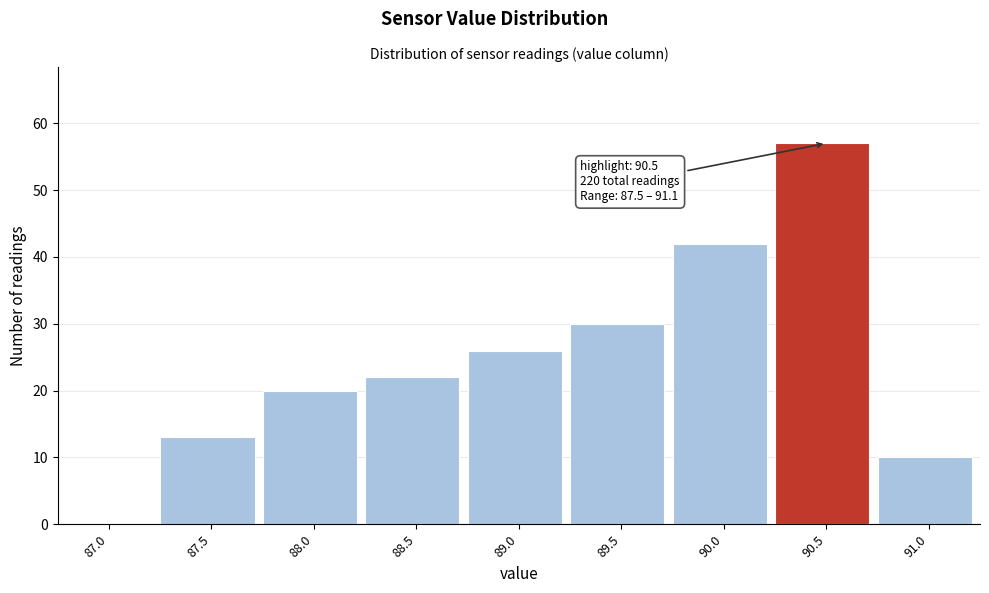

Reading right to left, list all the values displayed in this chart.

91.0=10	90.5=57	90.0=42	89.5=30	89.0=26	88.5=22	88.0=20	87.5=13	87.0=0